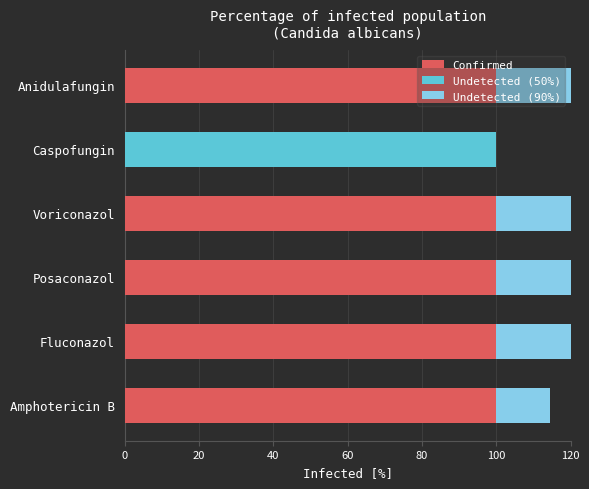

How many data points in Undetected (90%) are less than 33?

2